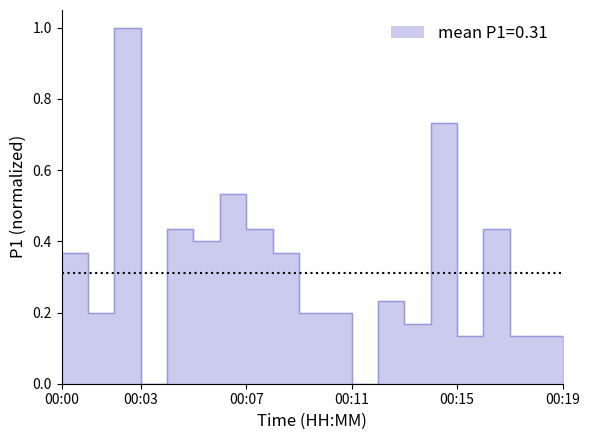

What is the difference between the maximum and minimum values?

1.0